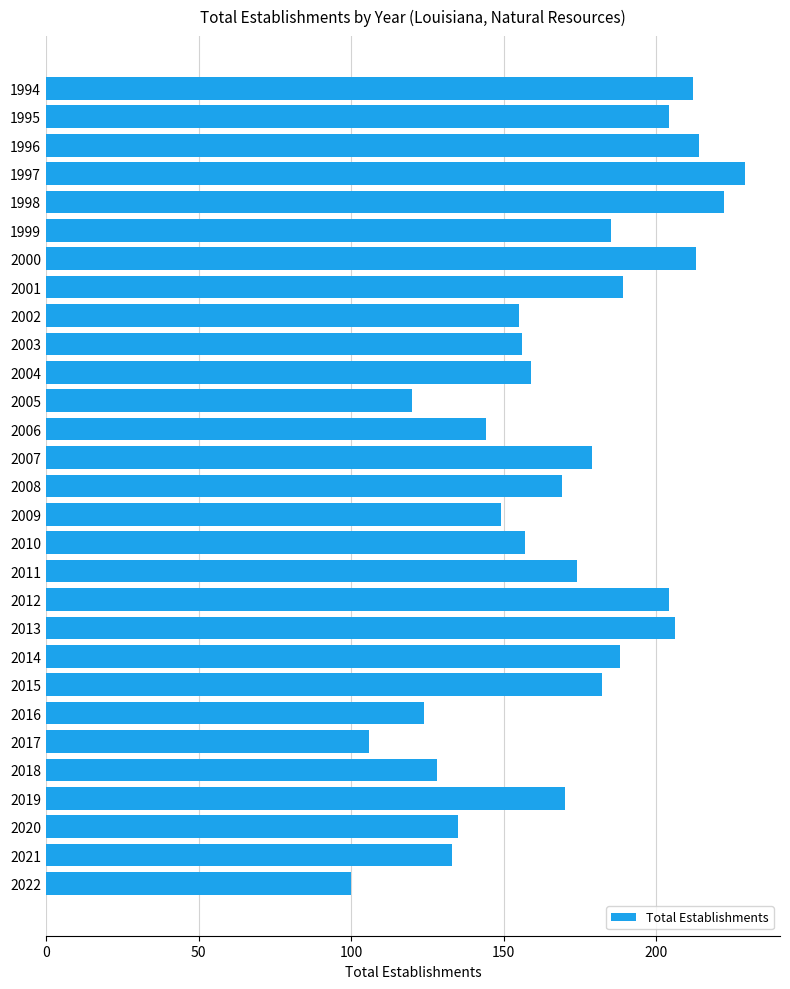

What is the change in value from 1994 to 2016?

-88